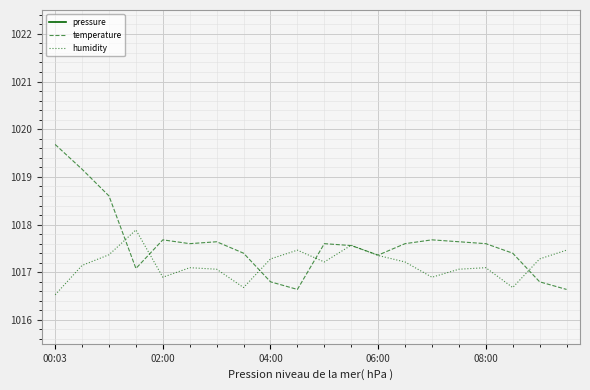

True or false: pressure and temperature cross at least once.

False